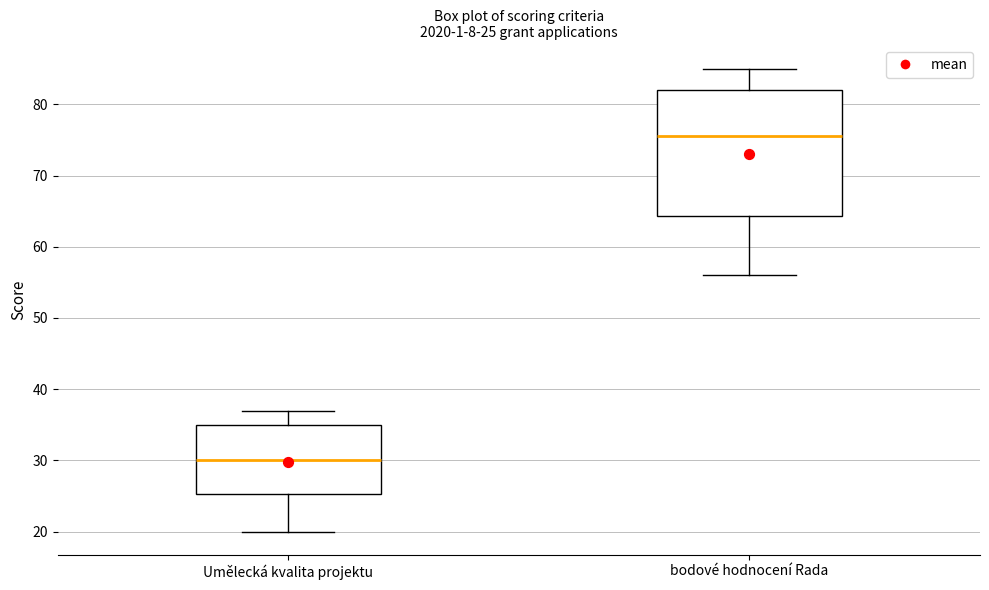

Which box's median line is the lowest?

Umělecká kvalita projektu